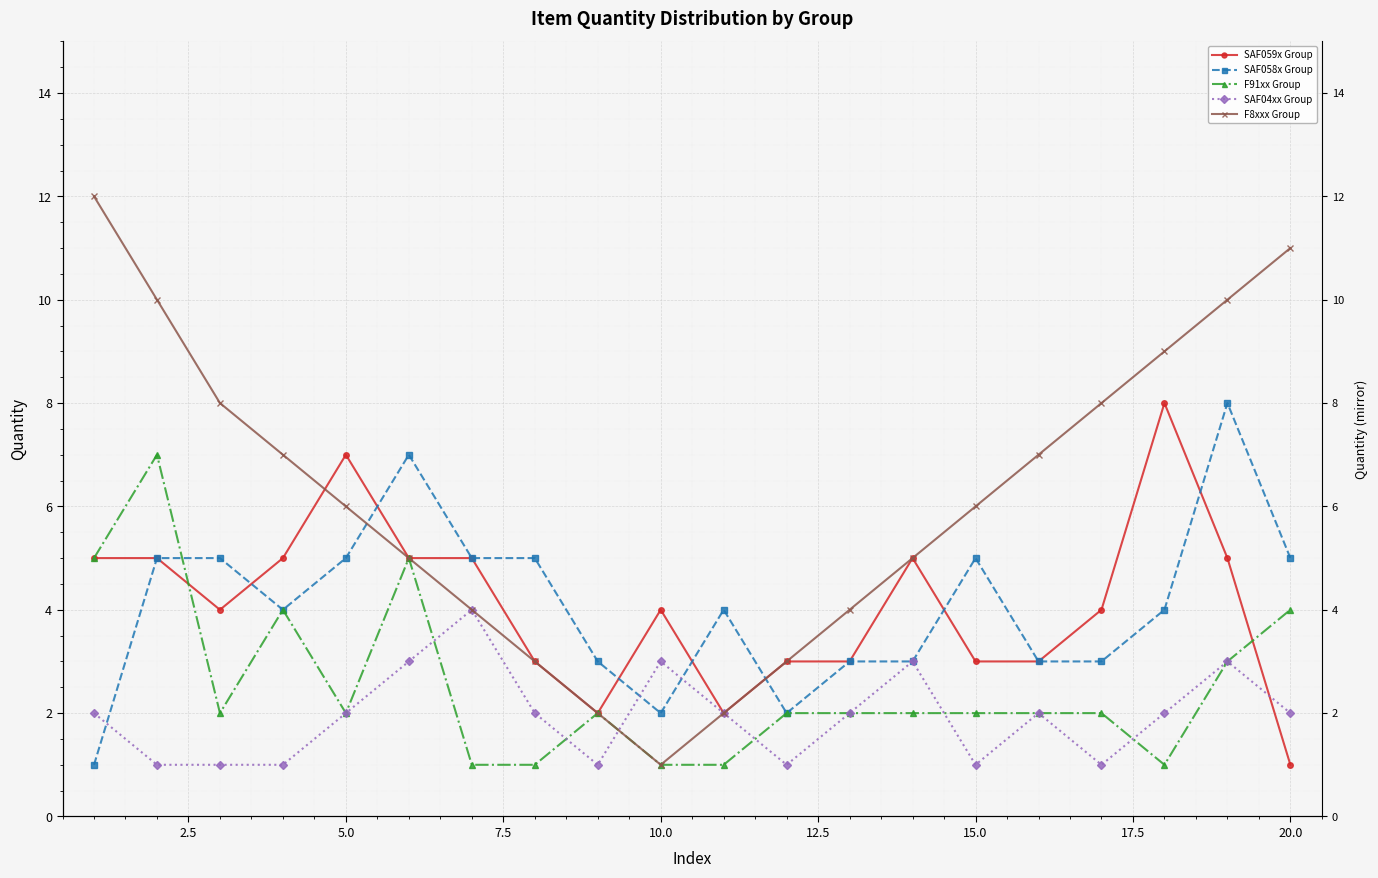

What is the difference between the maximum and second lowest values in the F8xxx Group series?

10